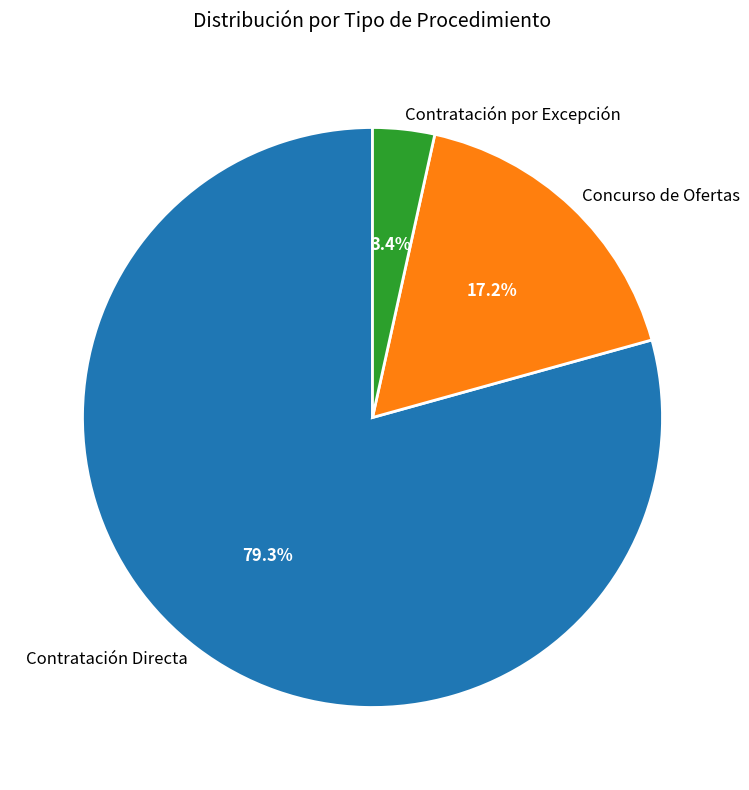

Is Contratación Directa the majority of the pie?

Yes